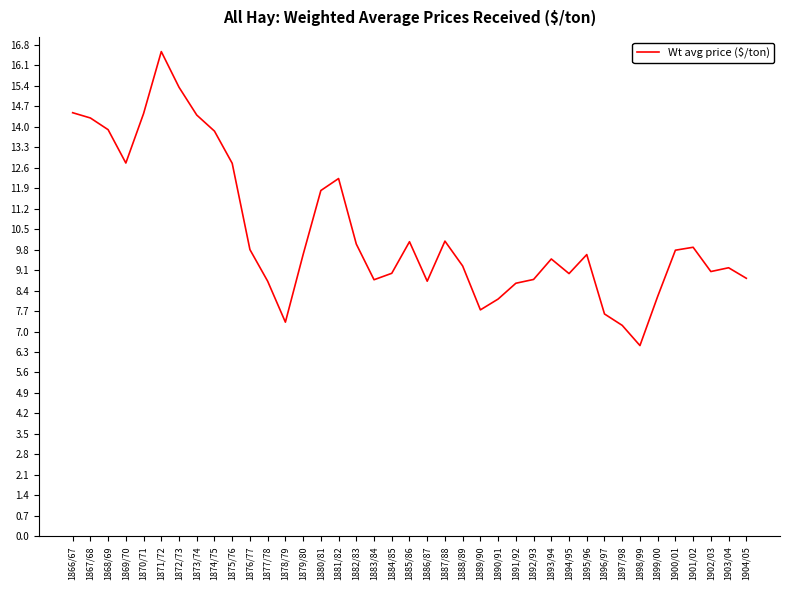

Is it true that the value at 1892/93 is 14.3?

False